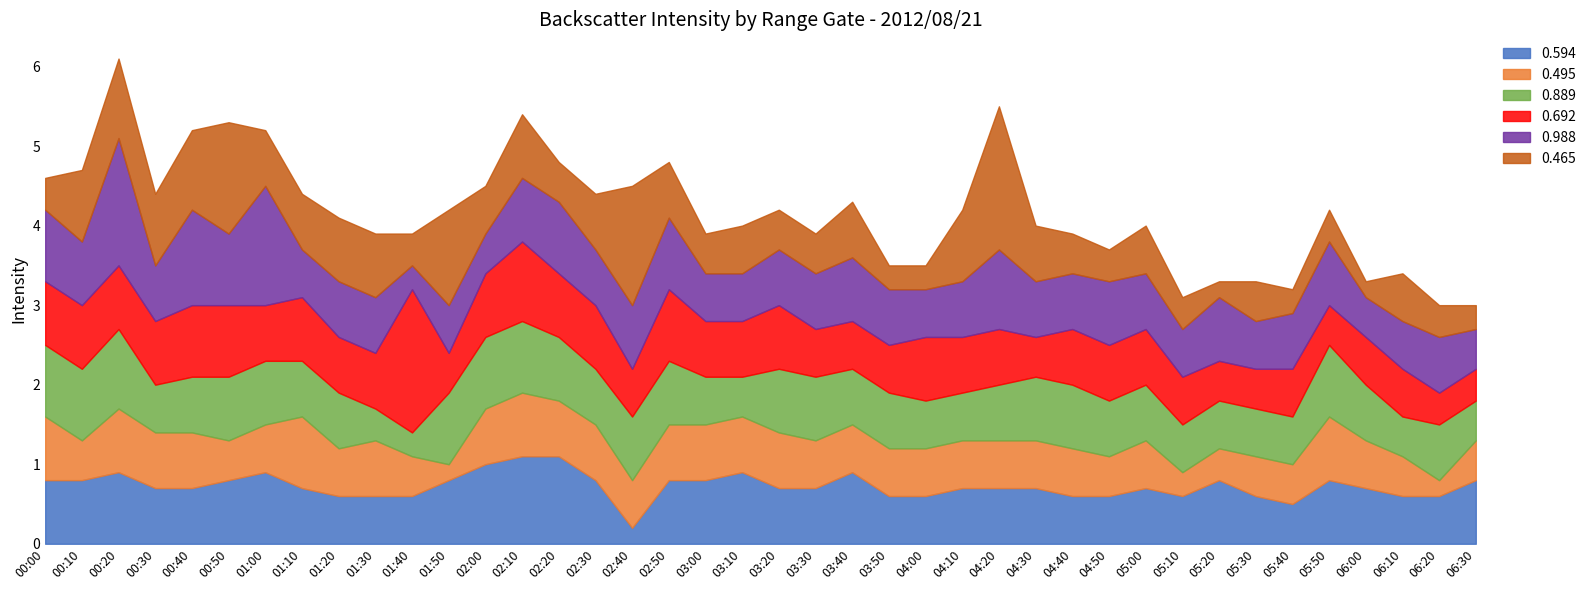

At which label does 0.594 reach its minimum?

02:40